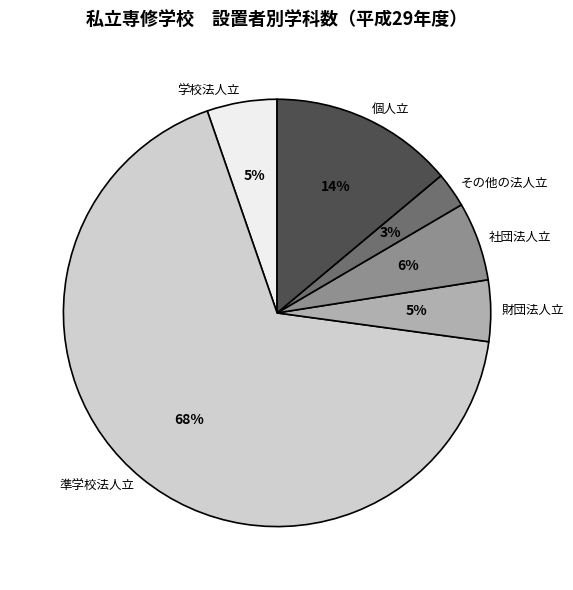

Is the sum of 個人立 and 学校法人立 greater than half?

No